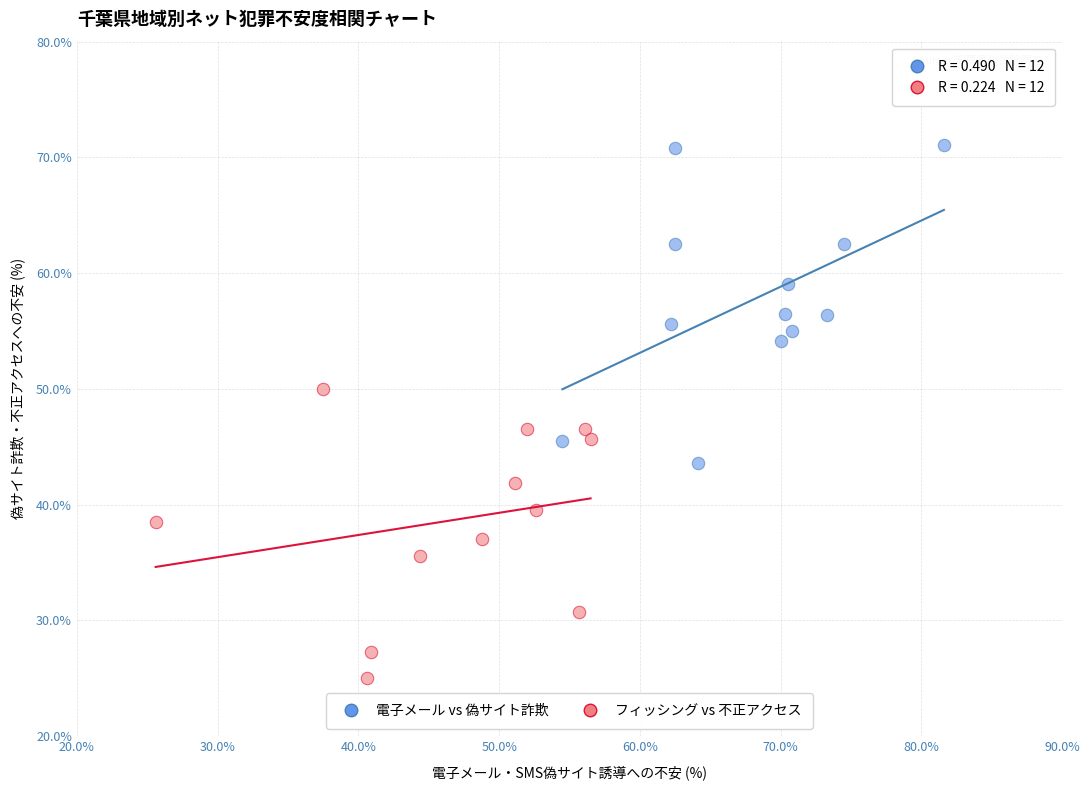

Which series contains the highest Y value?

電子メール vs 偽サイト詐欺